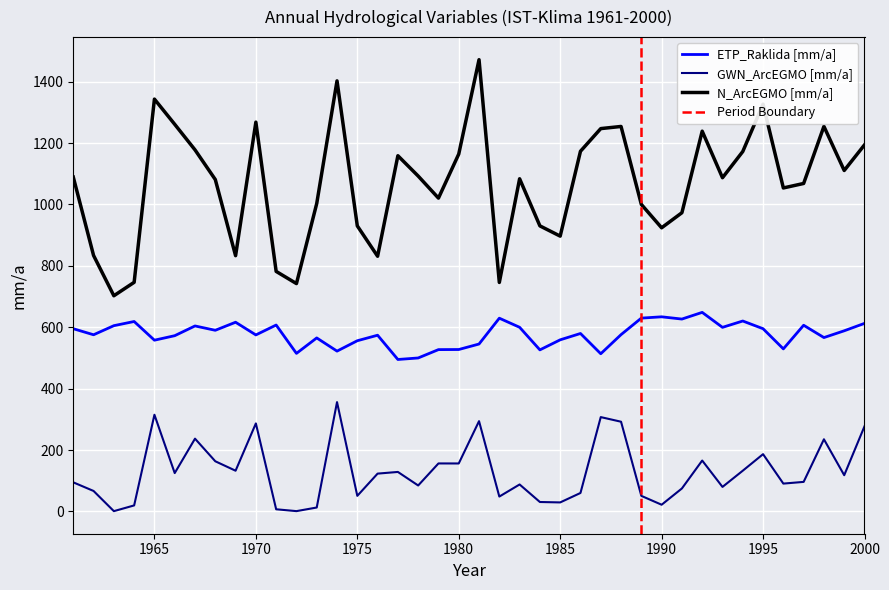

Rank the series by their average value, from highest to lowest.

N_ArcEGMO [mm/a], ETP_Raklida [mm/a], GWN_ArcEGMO [mm/a]